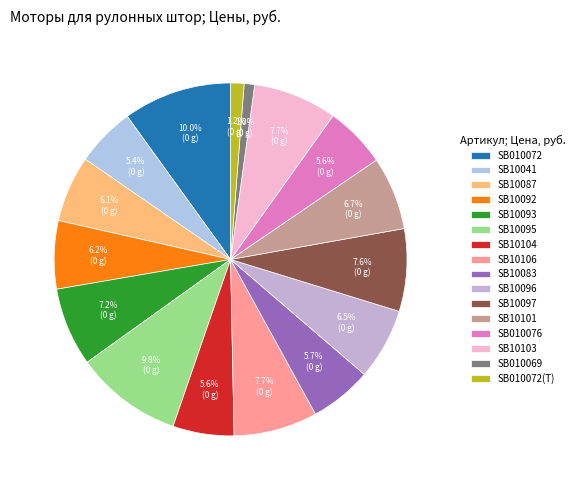

How many segments does this pie chart have?

16